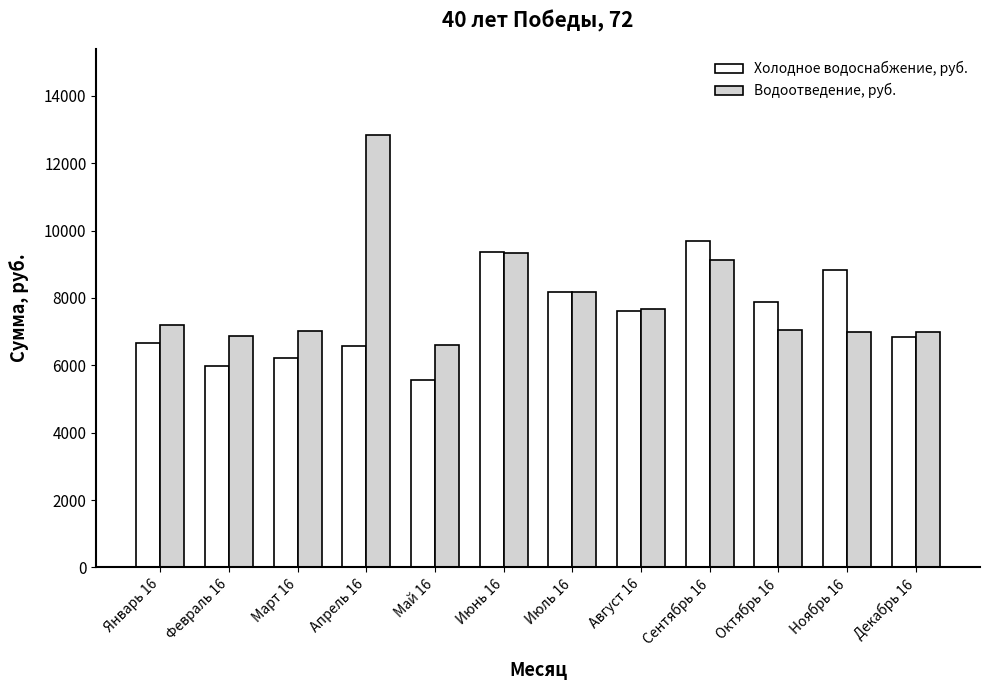

The value of Водоотведение, руб. at Ноябрь 16 is 10331.4. True or false?

False